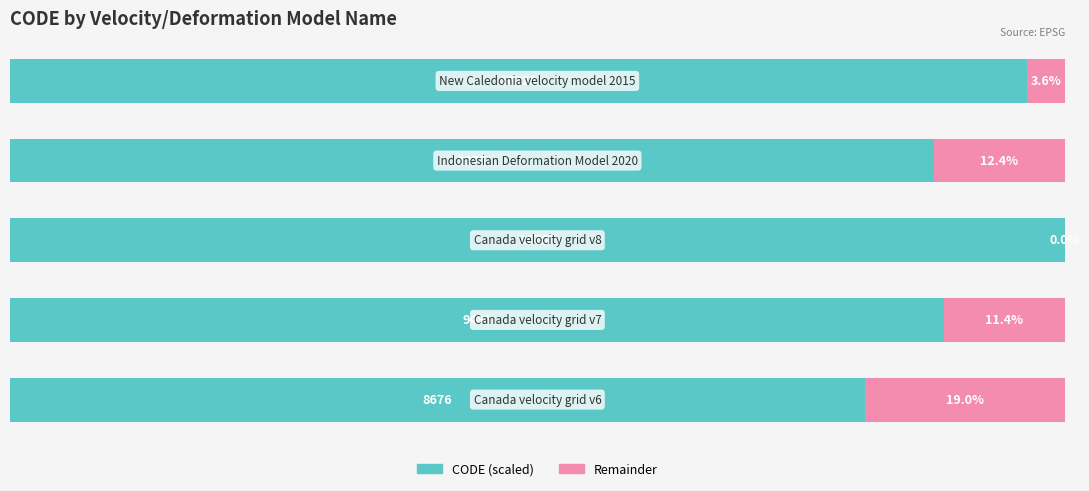

Which series has the widest spread of values?

CODE (scaled)